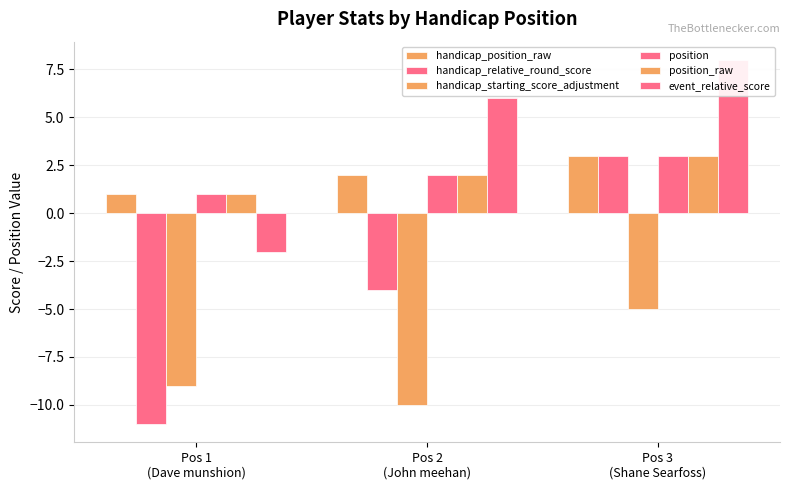

Where is handicap_relative_round_score nearest to the value -4?

Pos 2
(John meehan)